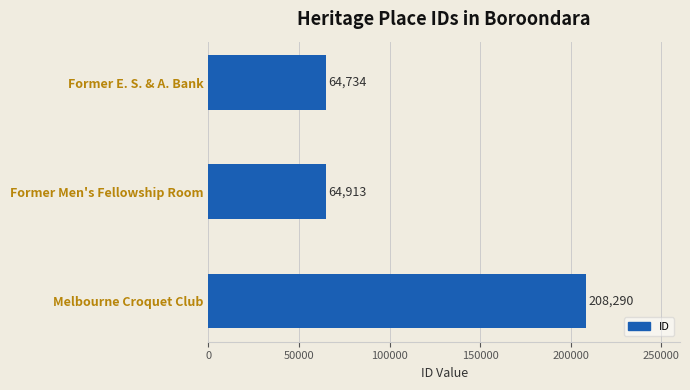

What is the minimum value shown in the chart?

64734